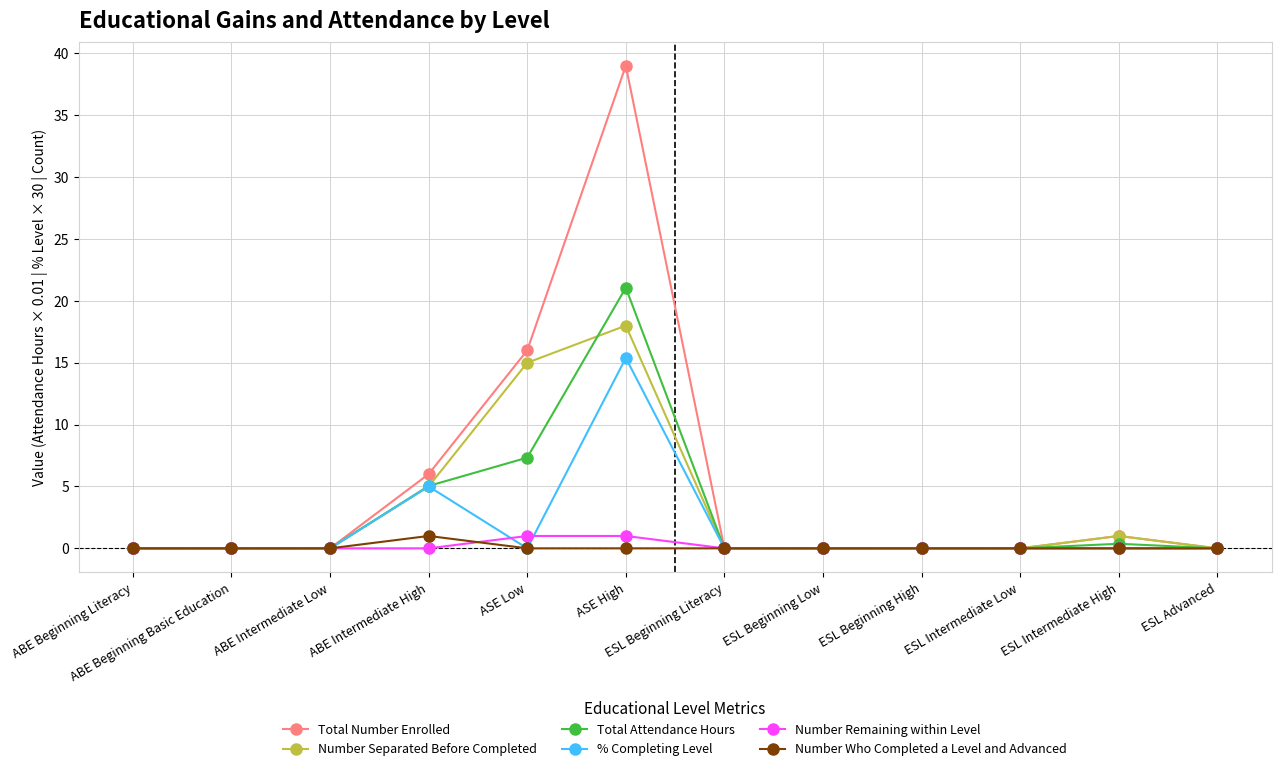

Which series has the largest total across all categories?

Total Number Enrolled